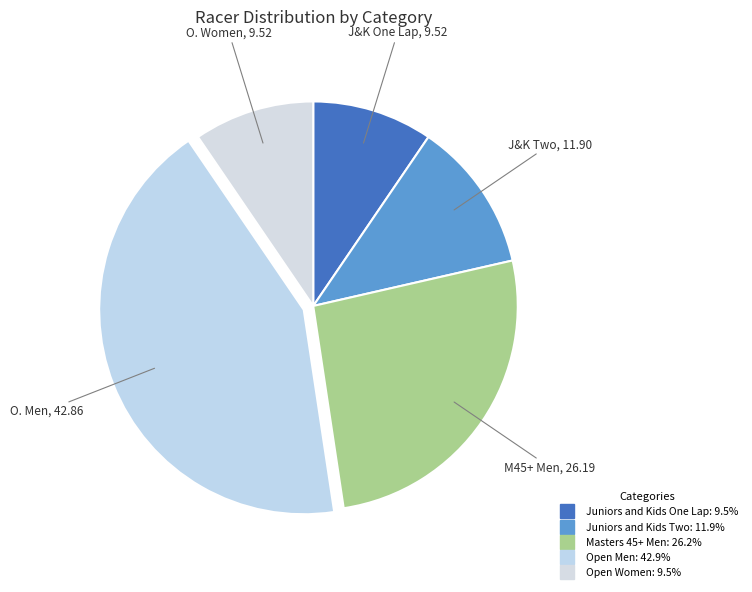

Count the number of slices in the pie.

5